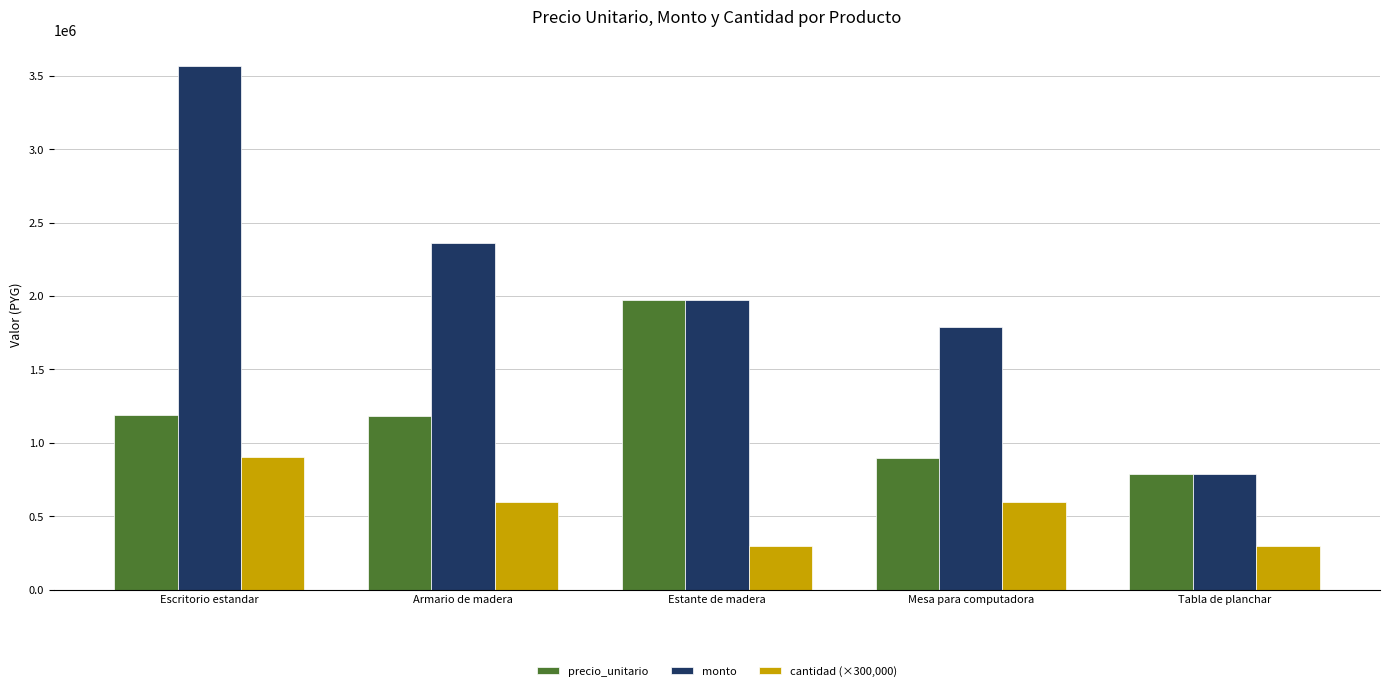

Rank the series by their maximum value, from lowest to highest.

cantidad (×300,000), precio_unitario, monto